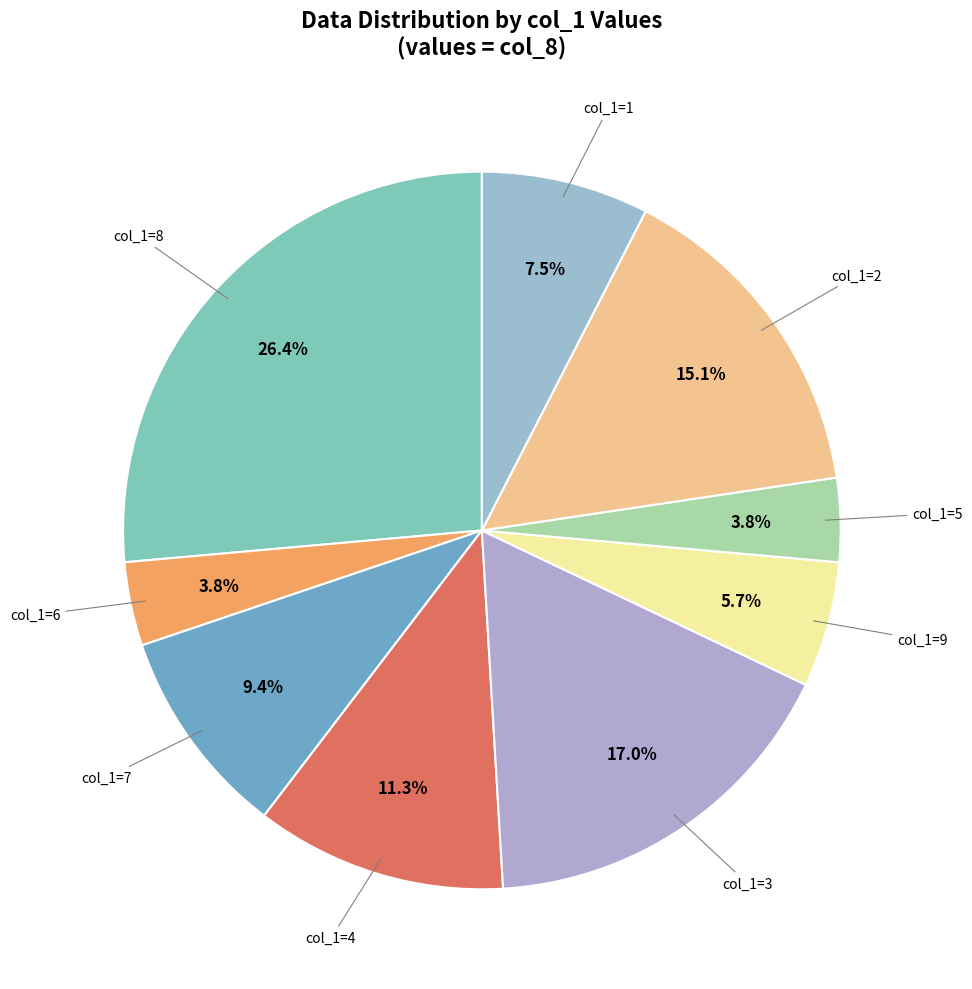

Count the number of slices in the pie.

9